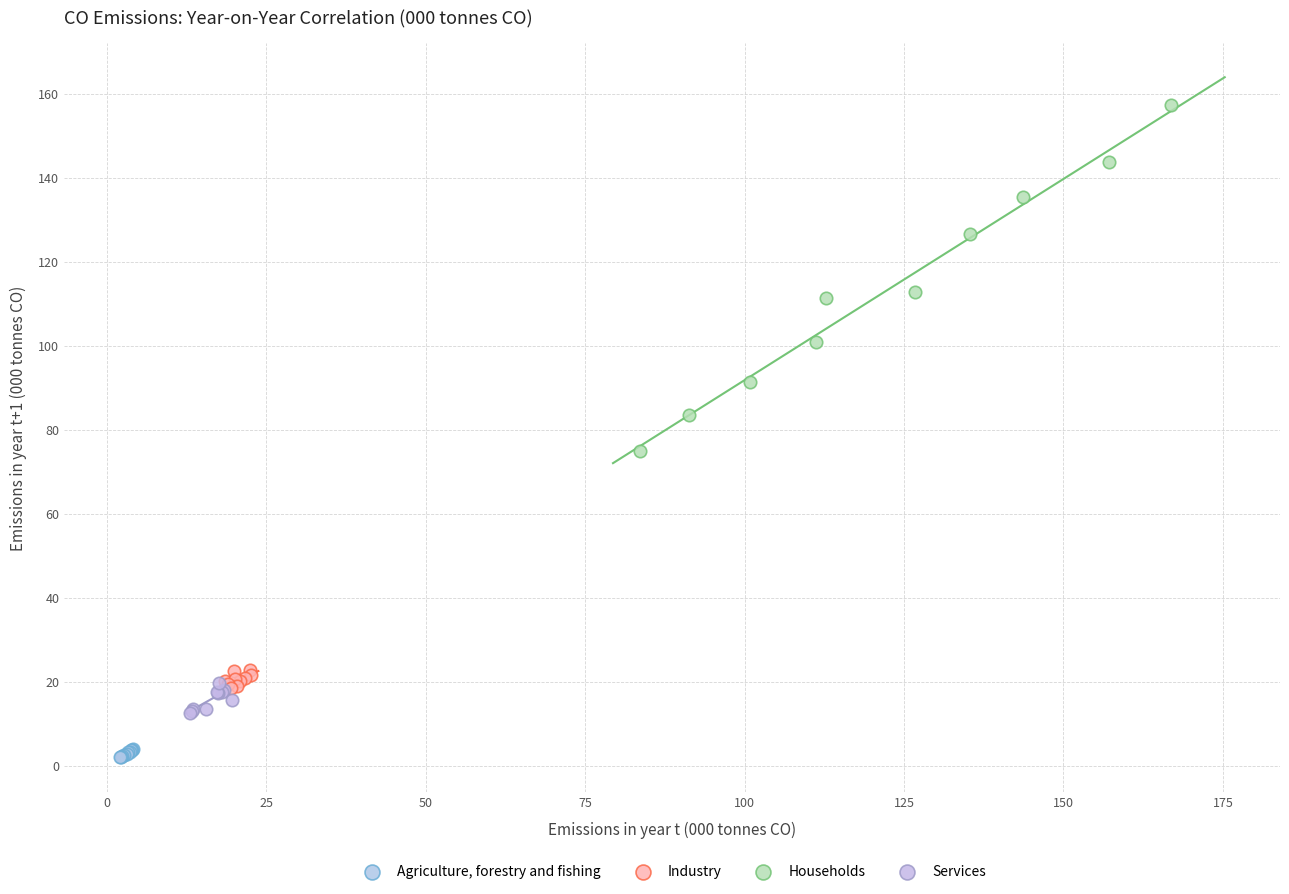

Which series has the largest Y range (max minus min)?

Households